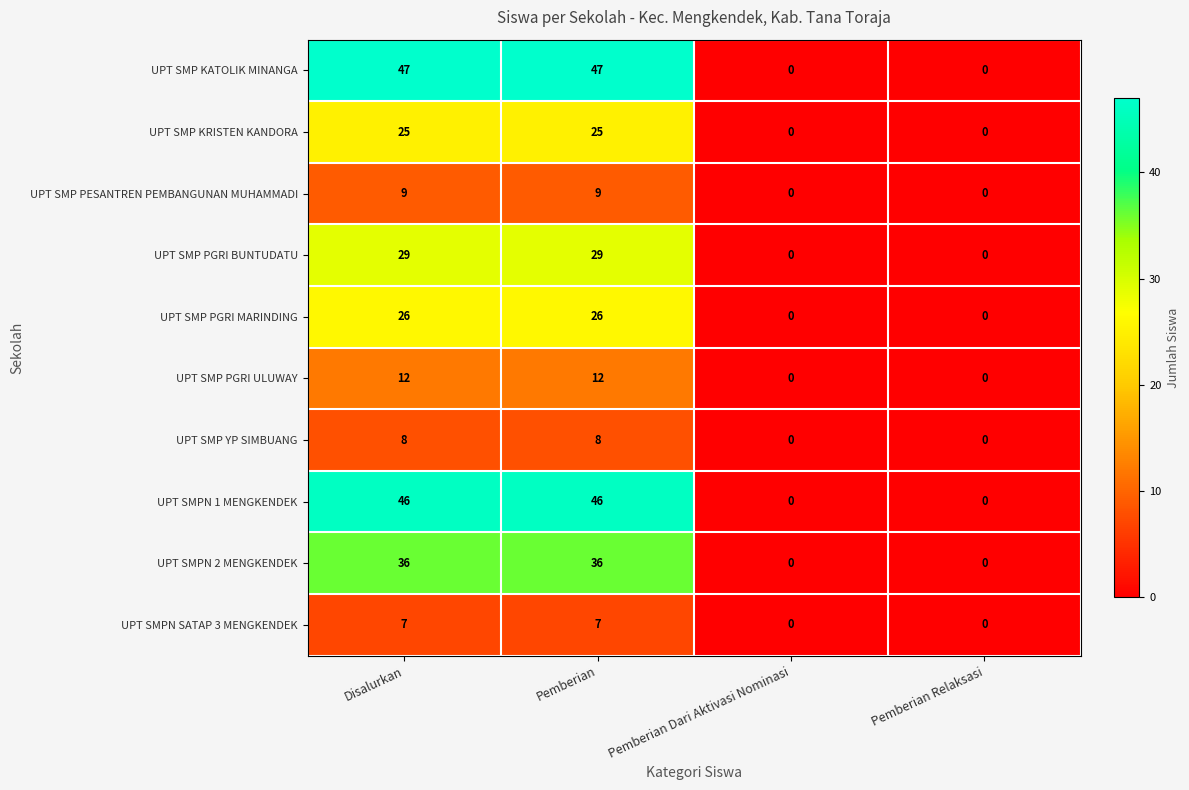

How many UPT SMPN 1 MENGKENDEK values are between 0 and 46?

4